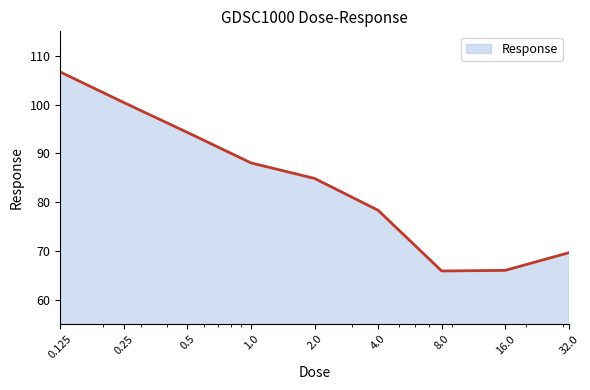

How many lines are shown in the chart?

1